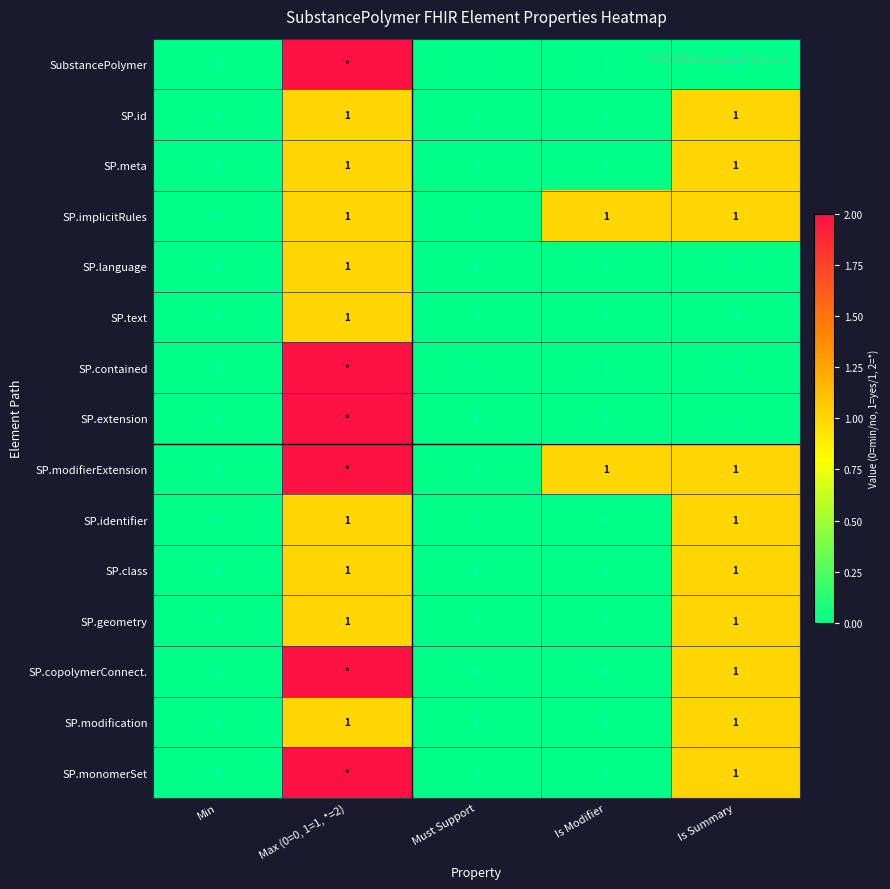

What is the total value across all series at Is Summary?

10